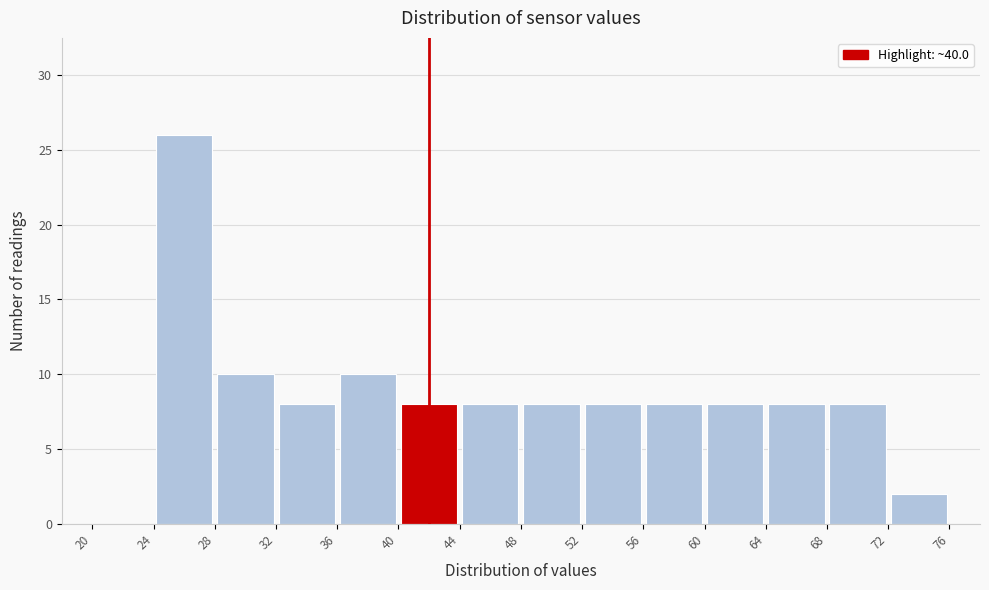

What is the height of the bar covering 52 to 56 on the x-axis? The values are not printed on the chart, so give them approximately, as read against the axis.

8